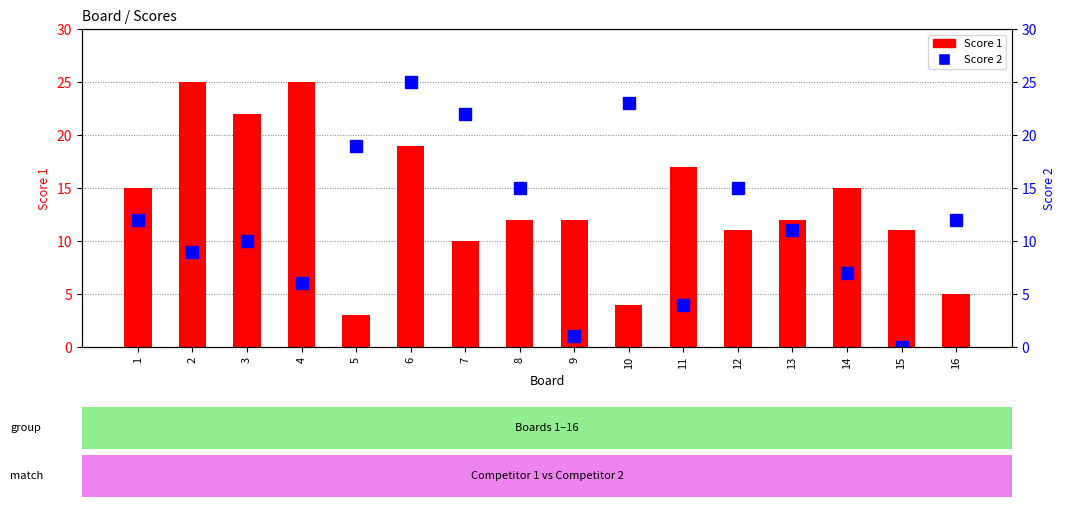

At which category is the sum across all series the highest?

6